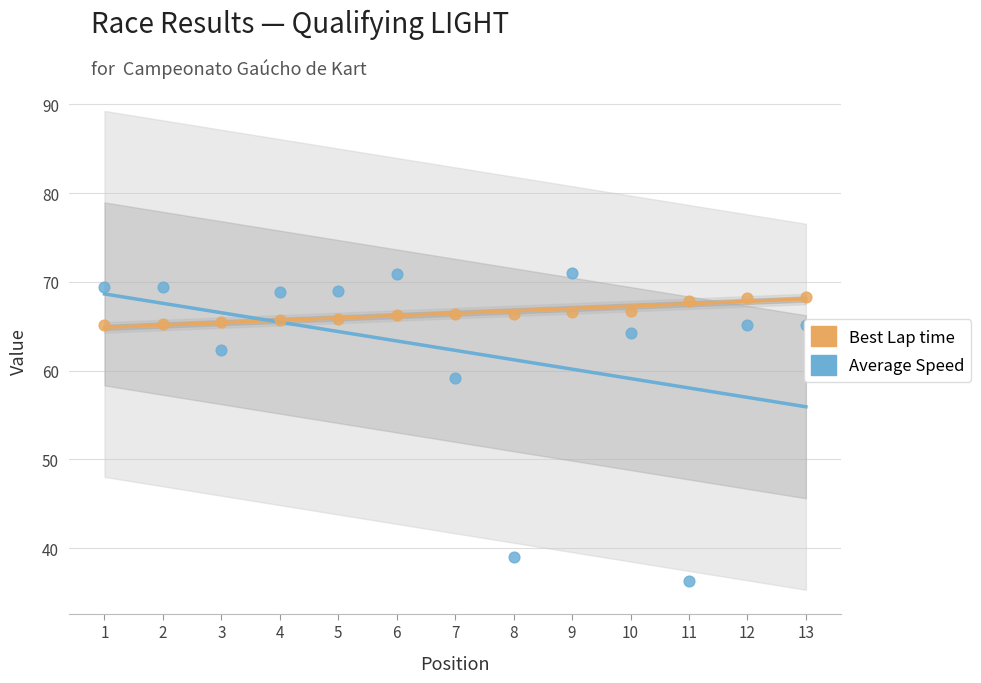

Which series contains the lowest Y value?

Average Speed